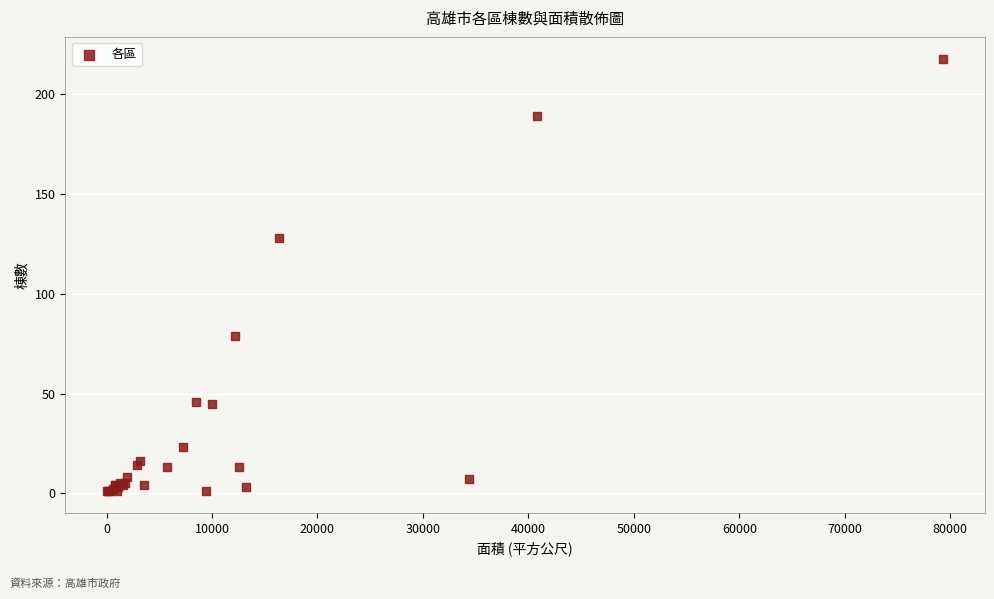

What Y value in the scatter plot is closest to 109?

128